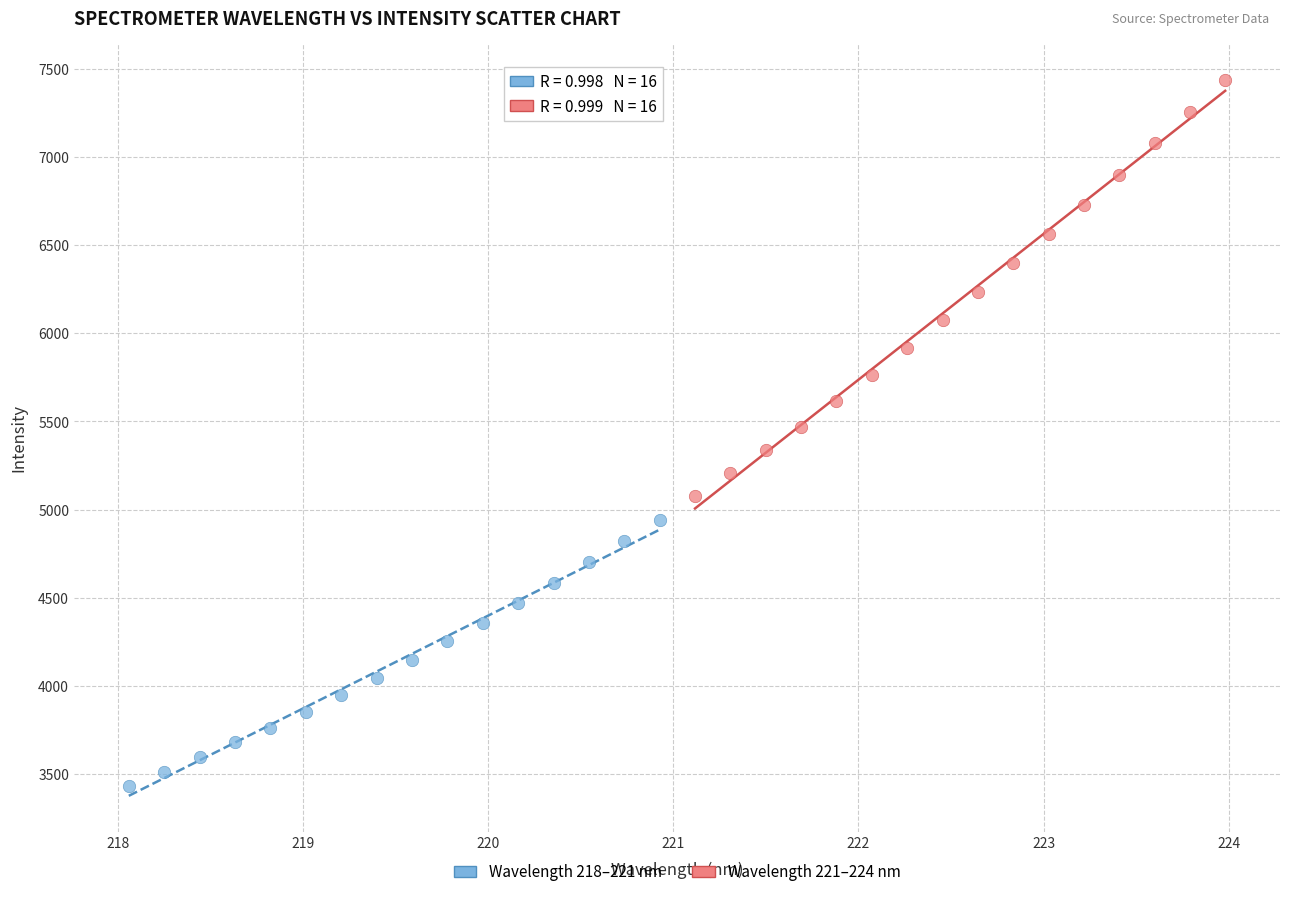

Which series has the widest spread of Y values?

Wavelength 221–224 nm